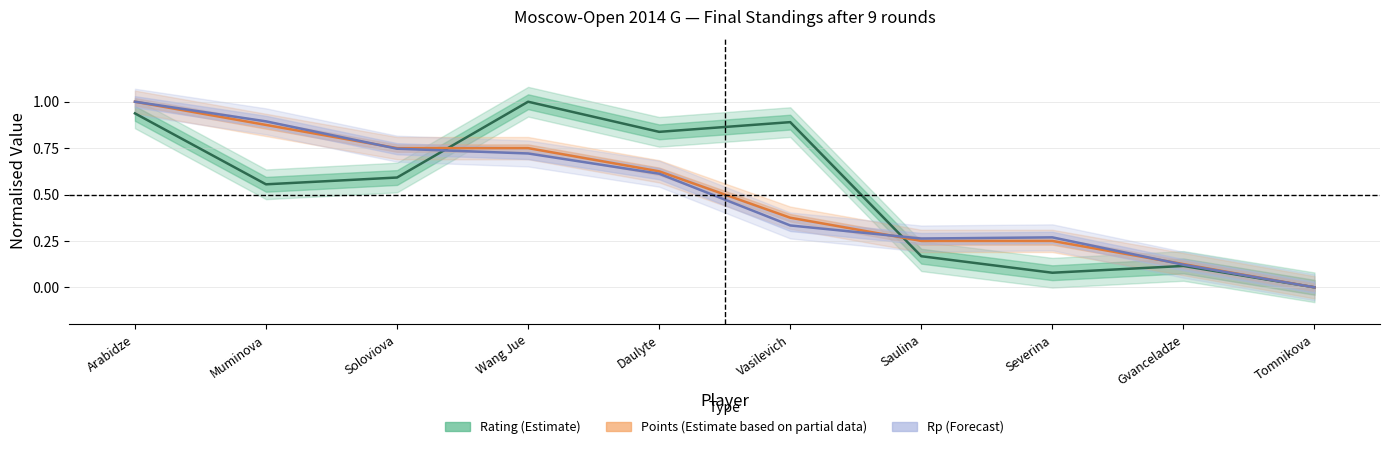

At Soloviova, list the series in order from largest to smallest.

Points, Rp, Rating